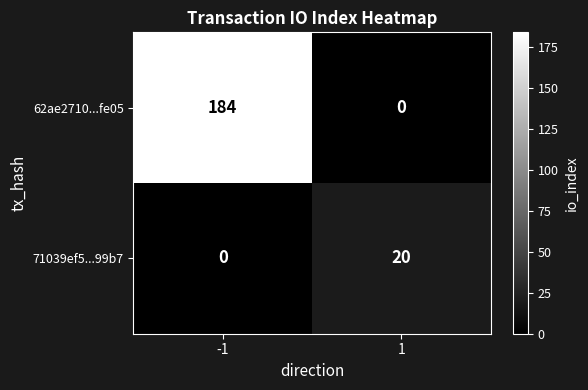

Reading right to left, transcribe all the data shown in this chart.

62ae2710...fe05: 1=0	-1=184
71039ef5...99b7: 1=20	-1=0